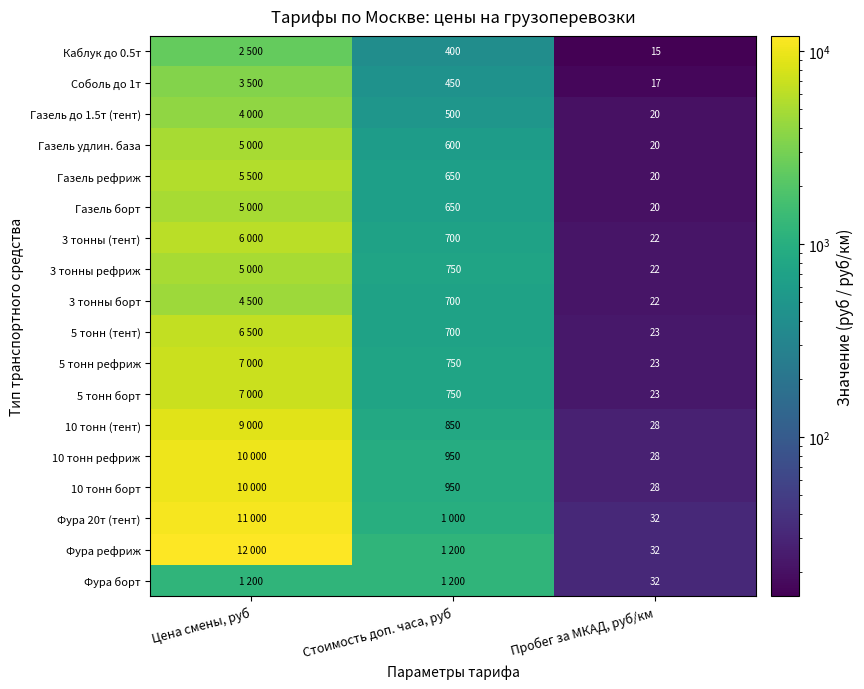

True or false: Газель рефриж has a value of 650 at Стоимость доп. часа, руб.

True